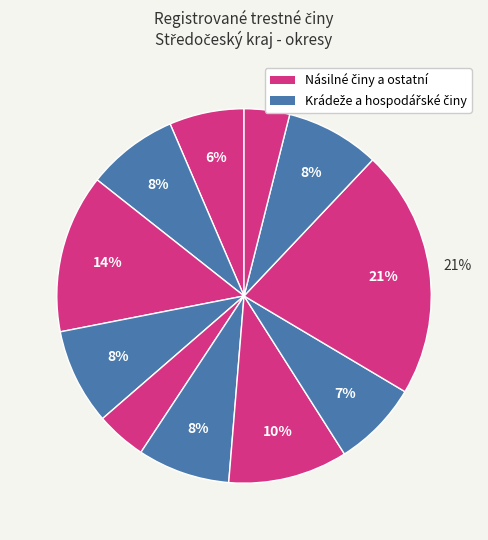

Count the number of slices in the pie.

11